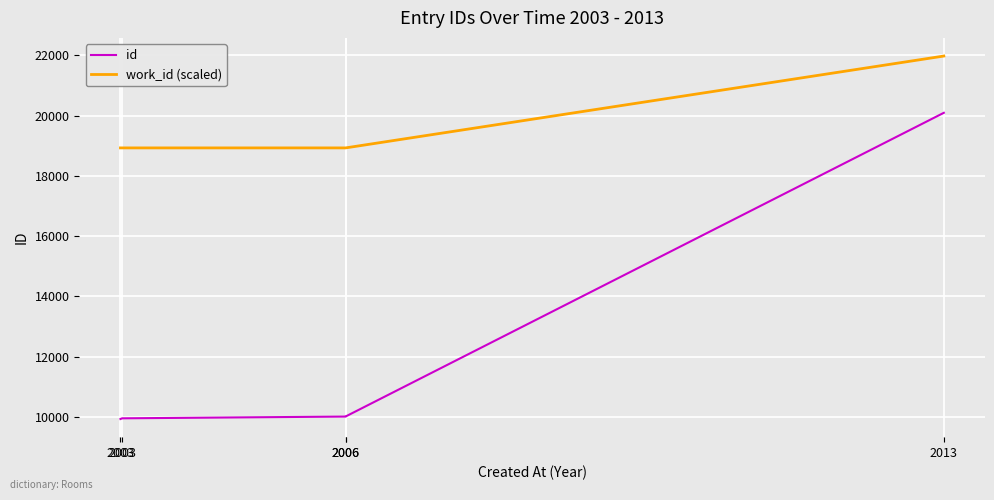

What is the average value of the id series?

11998.6